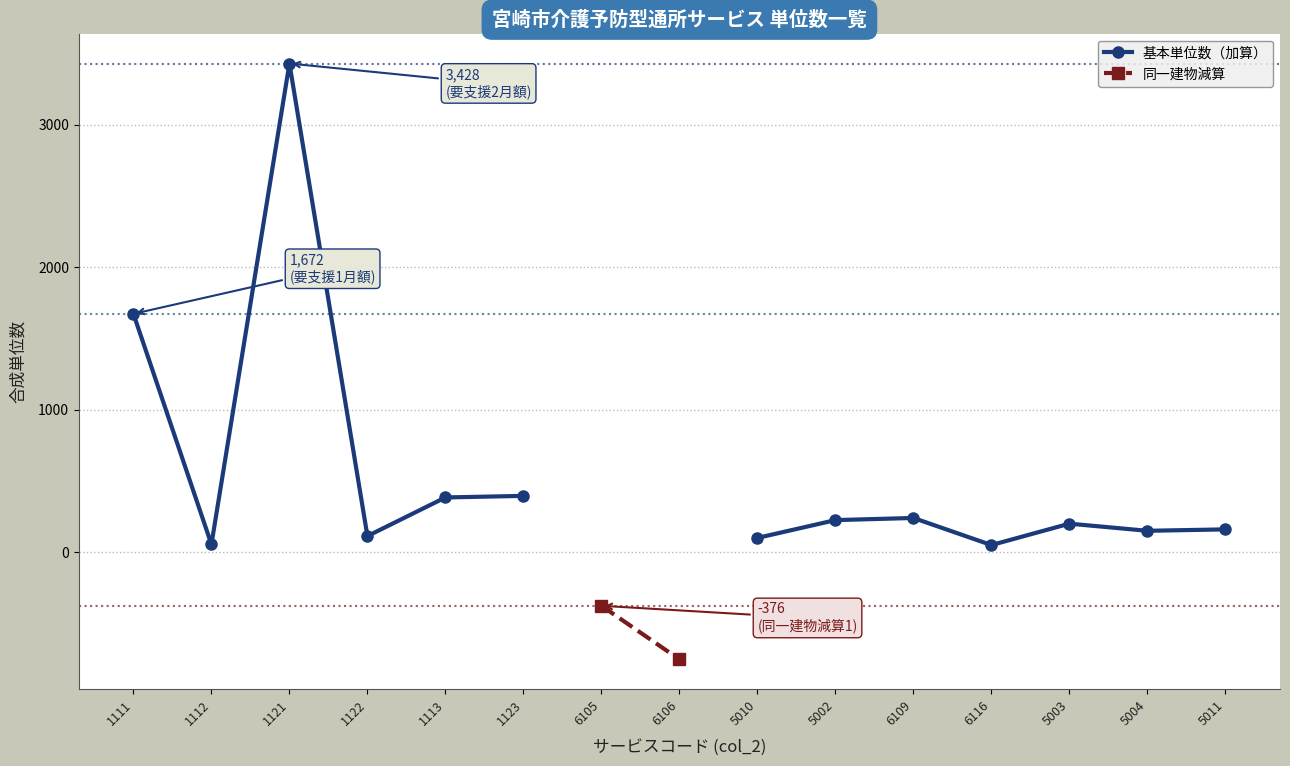

How many interior local valleys does the 基本単位数（加算） series have?

4